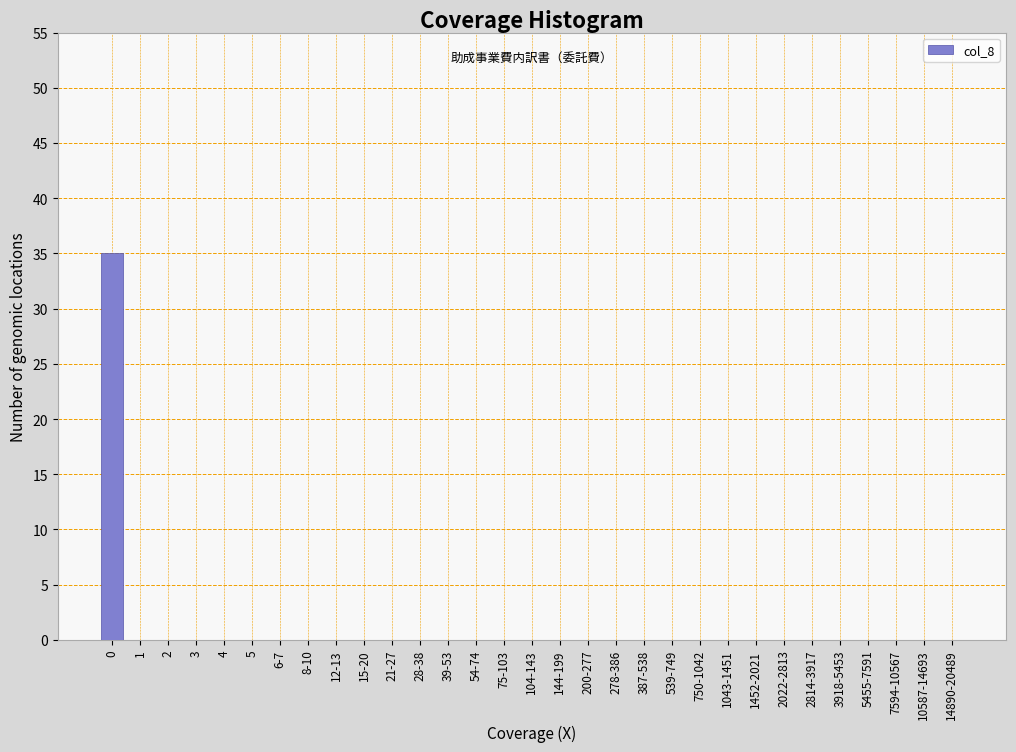

What is the sum of all values?

35